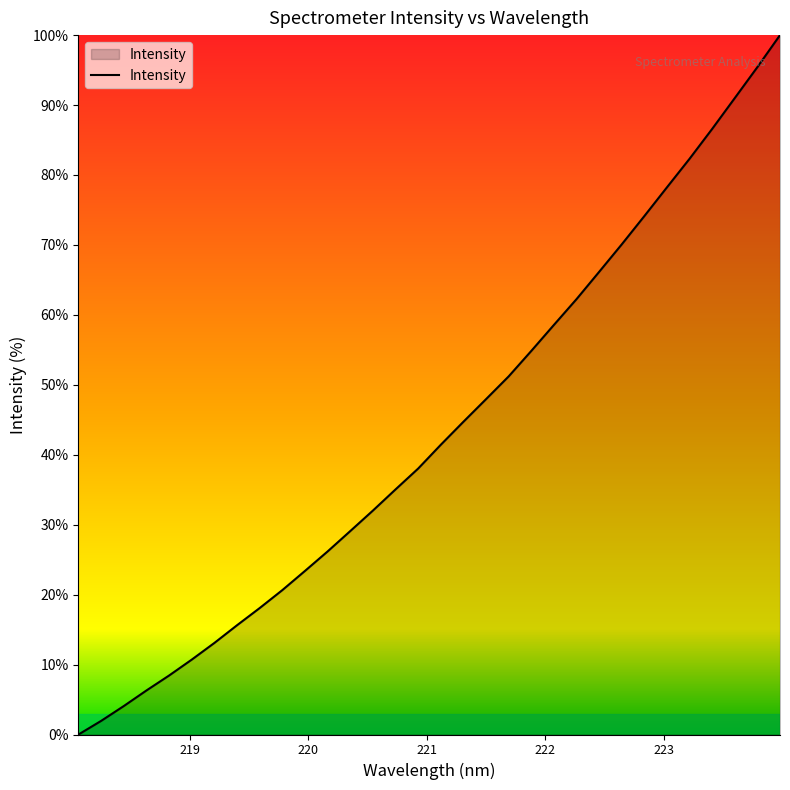

What is the maximum value shown in the chart?

100.0